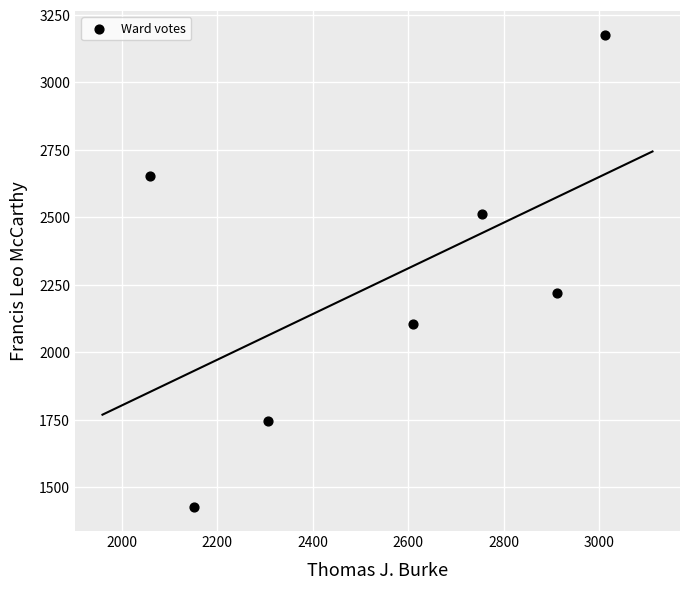

What is the average X value?

2544